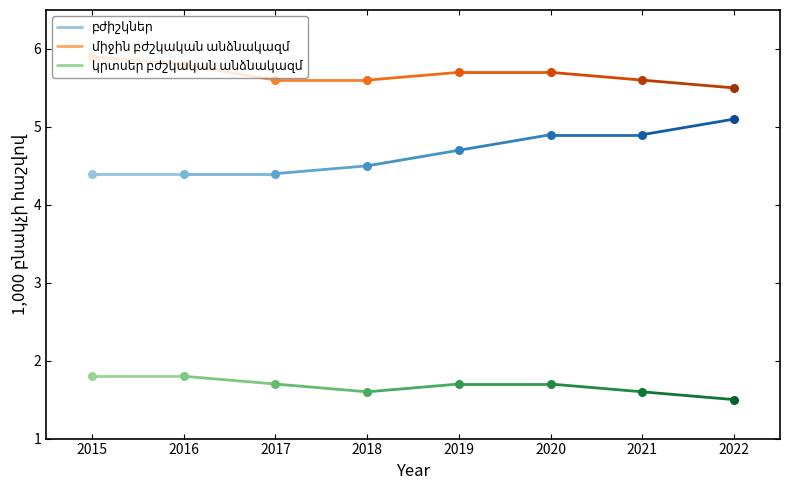

Which series reaches the maximum Y coordinate?

միջին բժշկական անձնակազմ